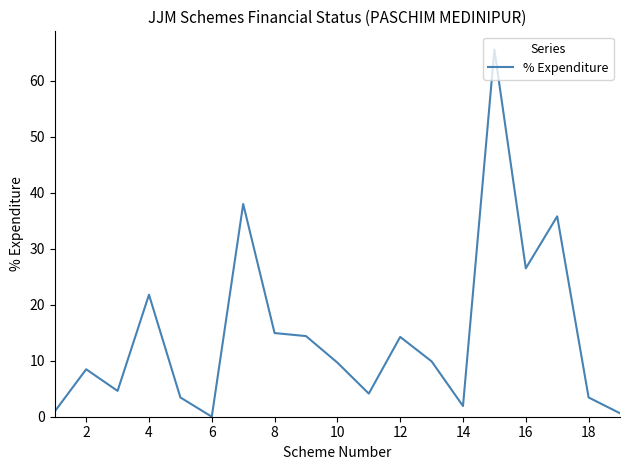

At which category does the data reach its first local peak?

2